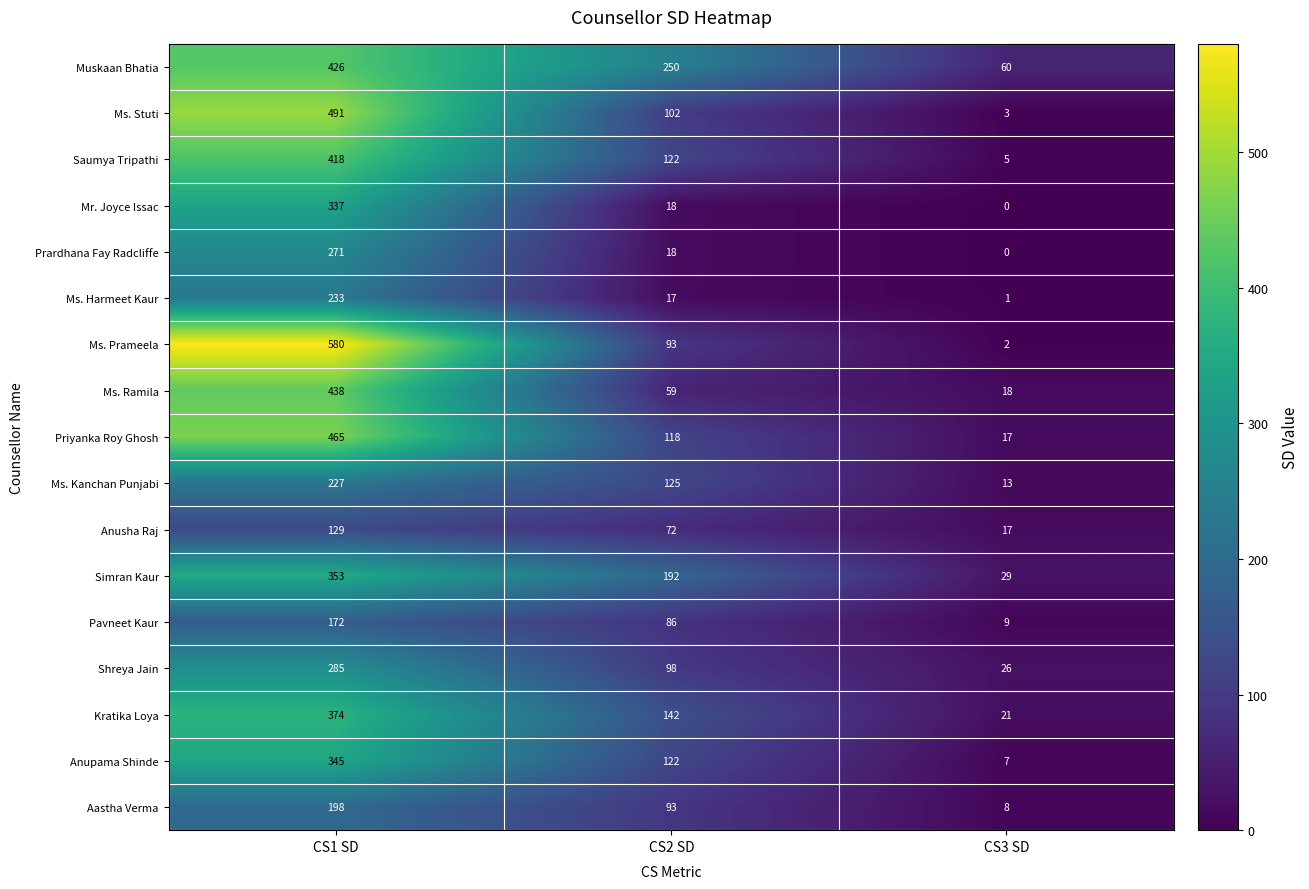

The value of Mr. Joyce Issac at CS2 SD is 6. True or false?

False